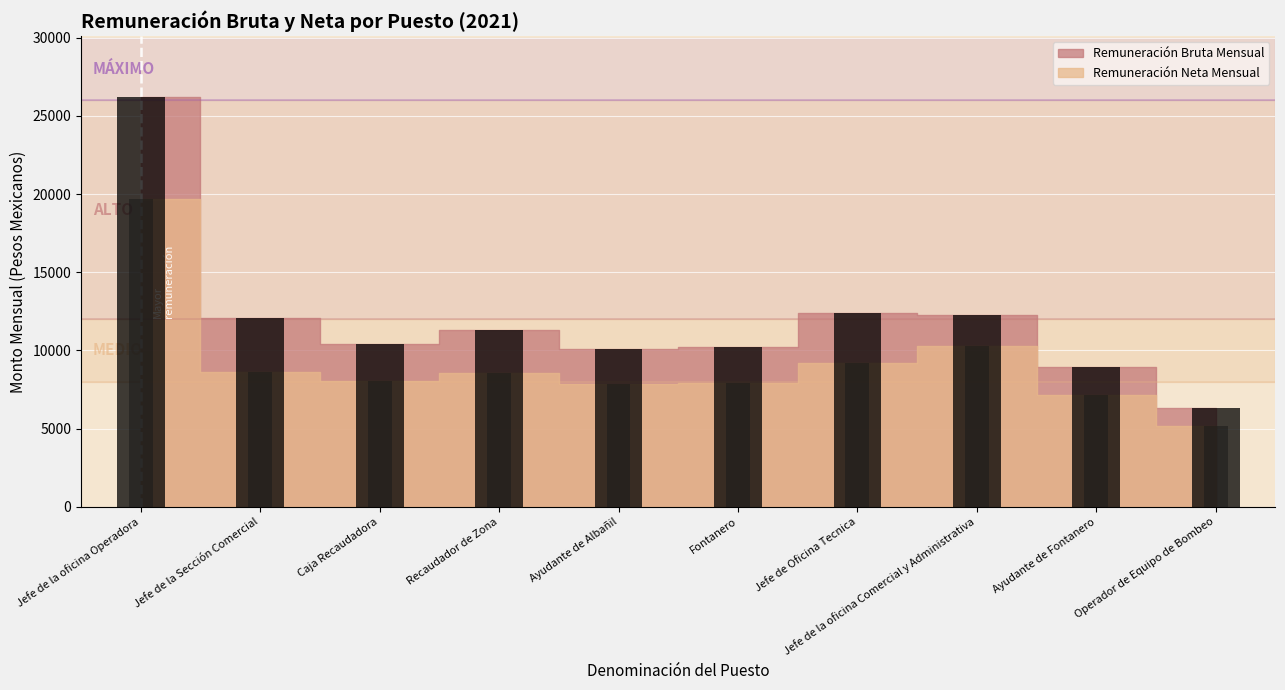

Is the value of Remuneración Neta Mensual at Jefe de la Sección Comercial greater than the value of Remuneración Bruta Mensual at Caja Recaudadora?

No